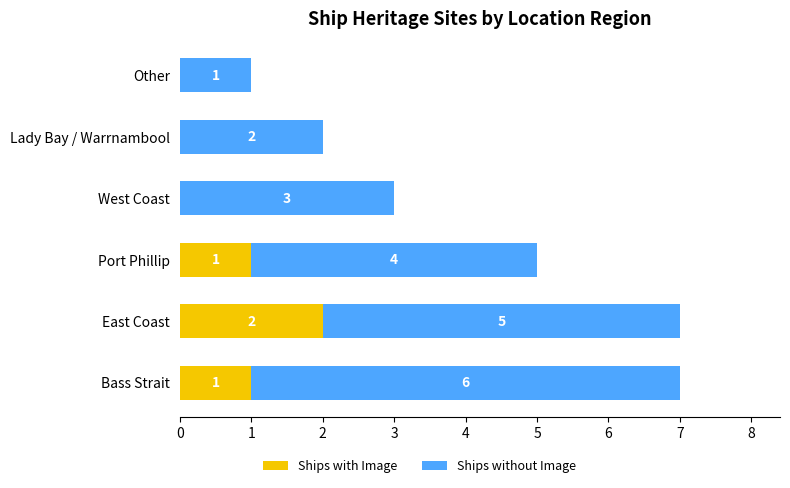

How many Ships with Image values are between 0 and 1?

5